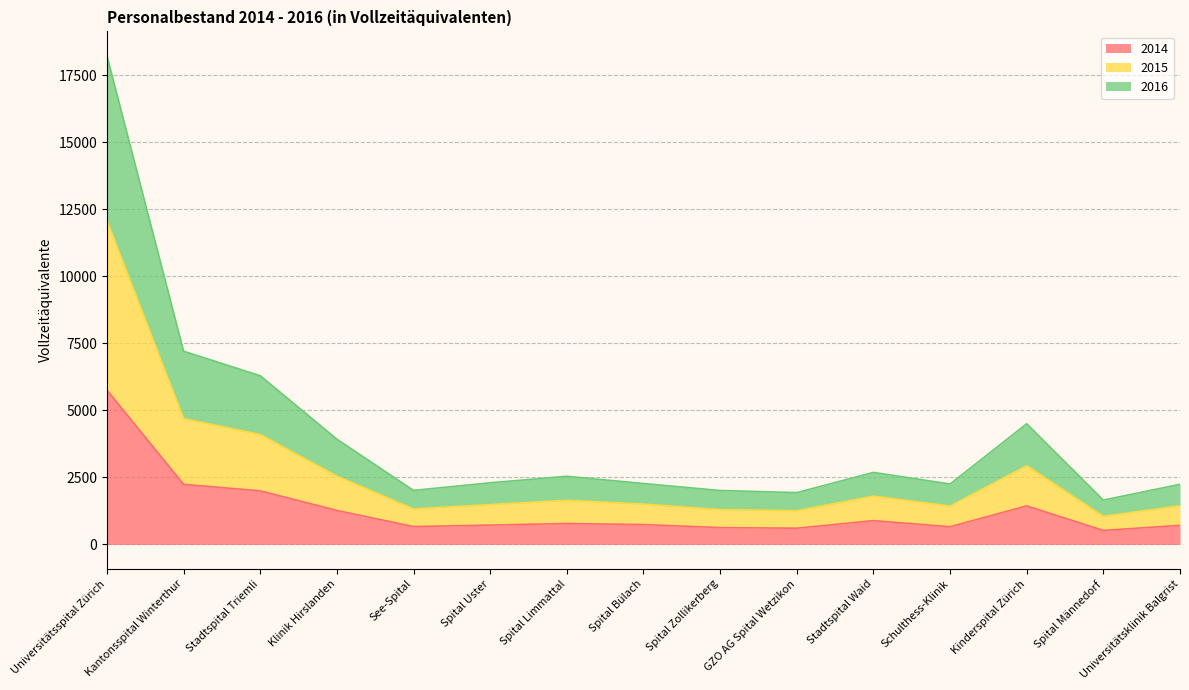

What is the difference between the second highest and minimum values in the 2014 series?

1719